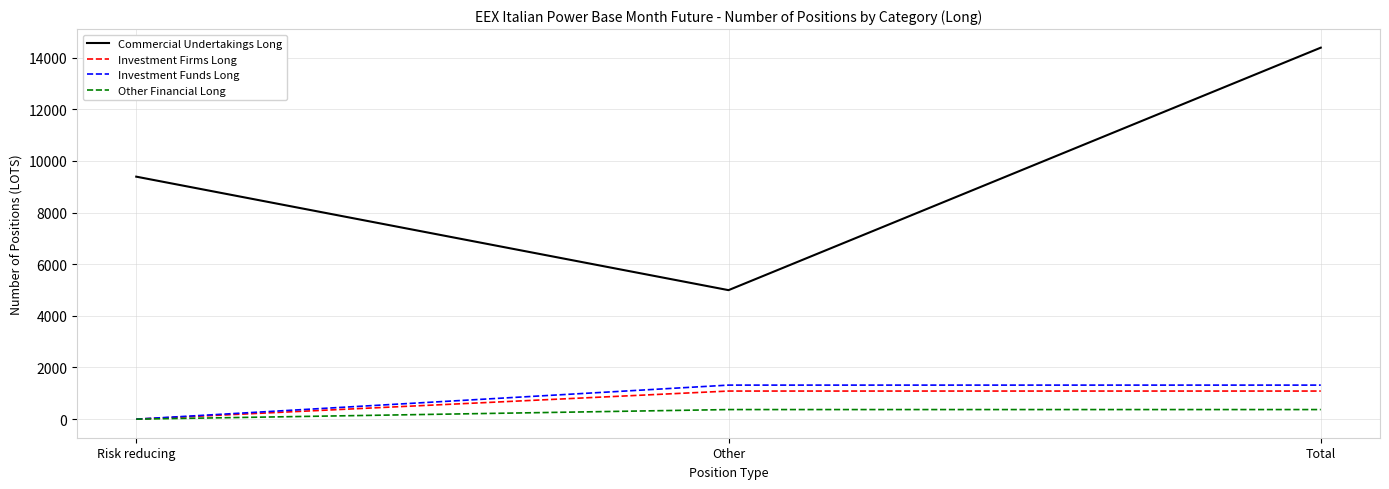

True or false: Commercial Undertakings Long has a value of 7162.3 at Other.

False